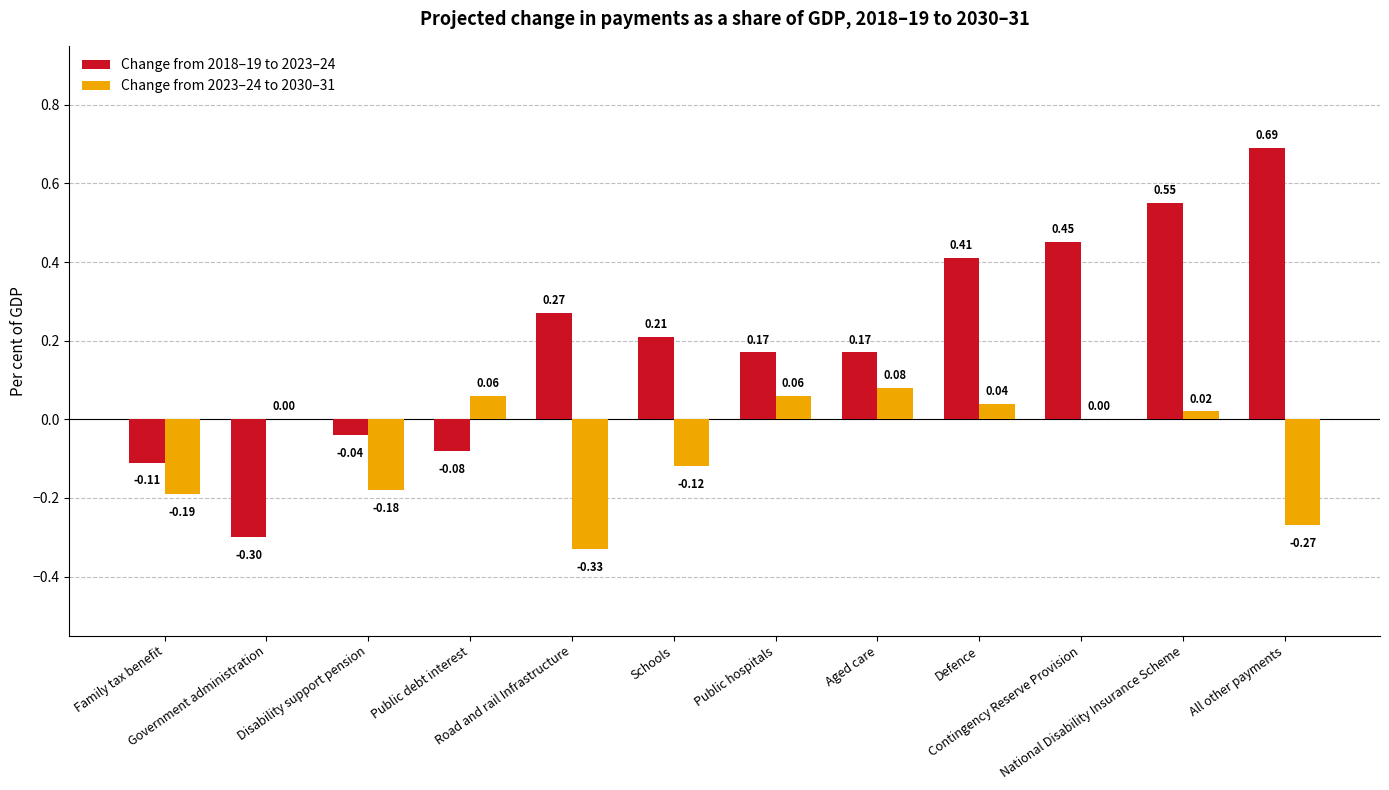

Which series has the largest total across all categories?

Change from 2018–19 to 2023–24